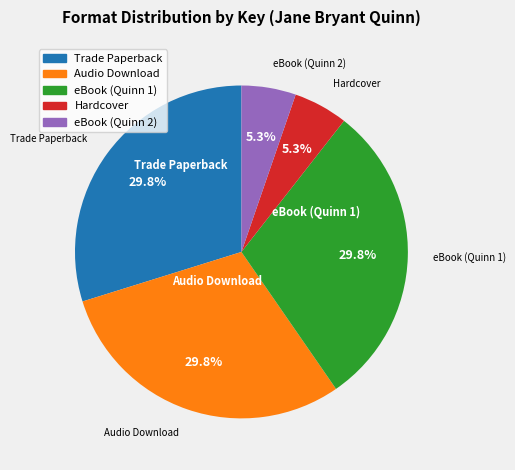

Is there a majority slice in this chart?

No